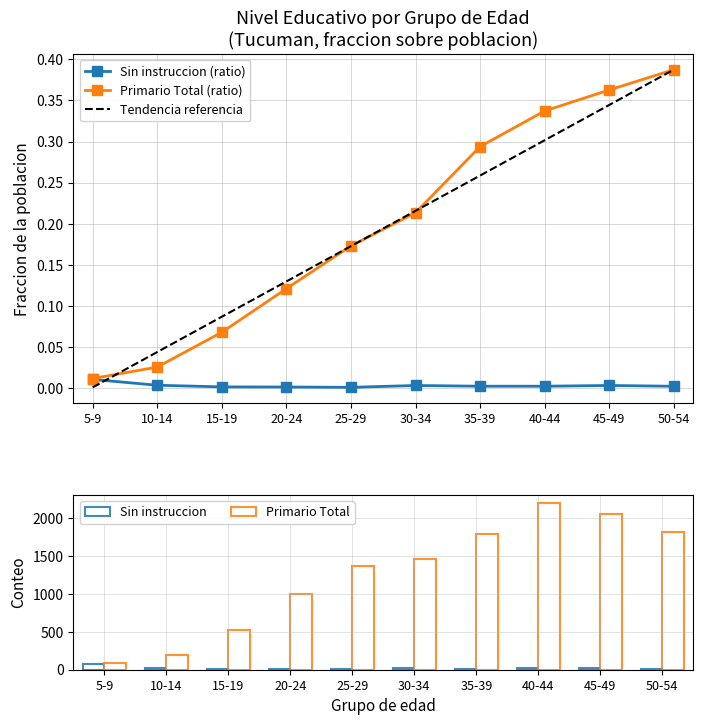

Does the chart contain stacked bars?

No